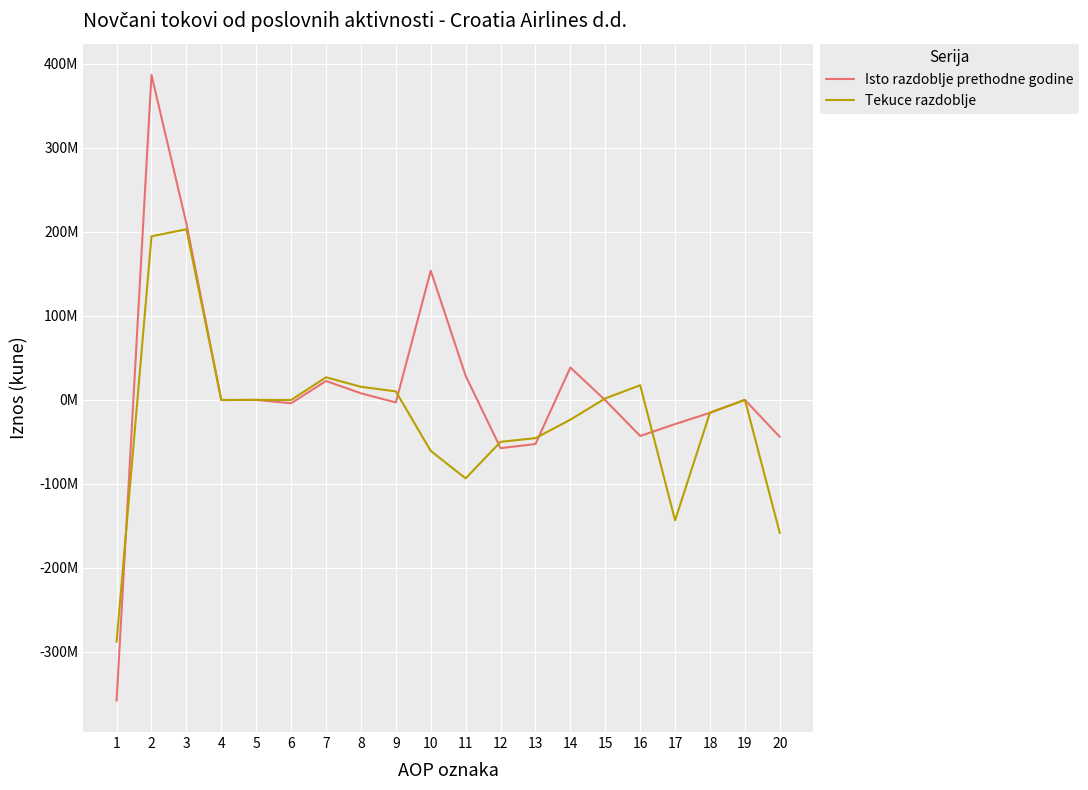

Where is Isto razdoblje prethodne godine nearest to the value 14324697?

8